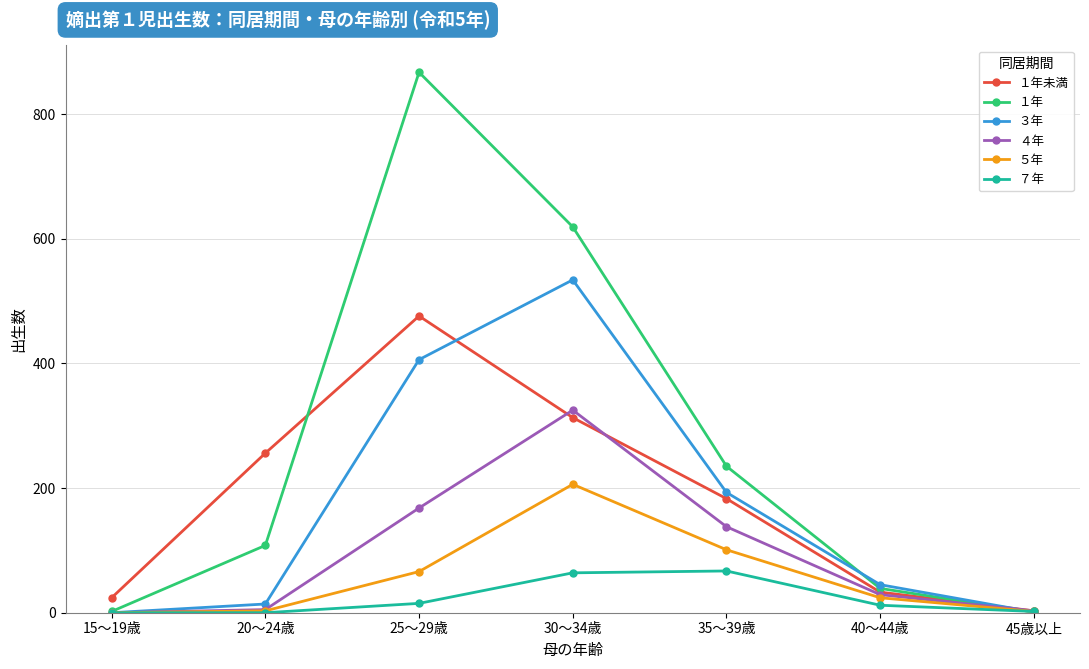

At which label is ４年 closest to 162?

25～29歳